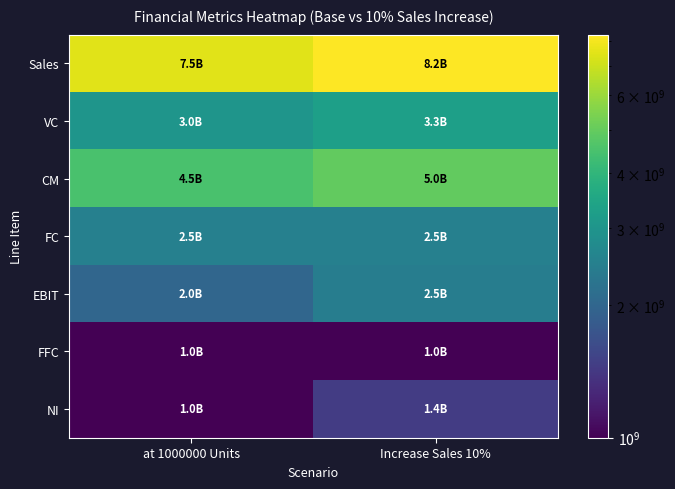

At Increase Sales 10%, list the series in order from largest to smallest.

Sales, CM, VC, FC, EBIT, NI, FFC